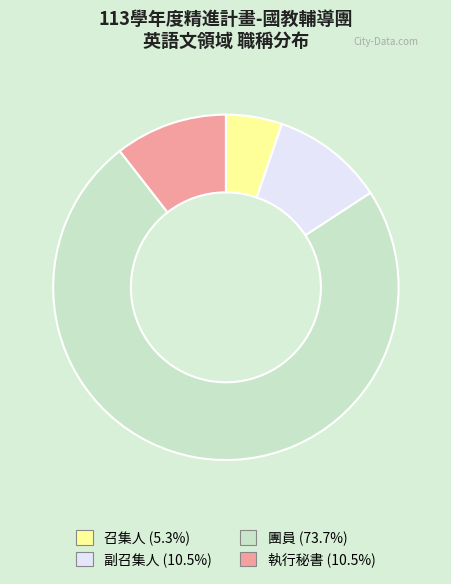

Combined, do 副召集人 (10.5%) and 團員 (73.7%) account for over 50%?

Yes